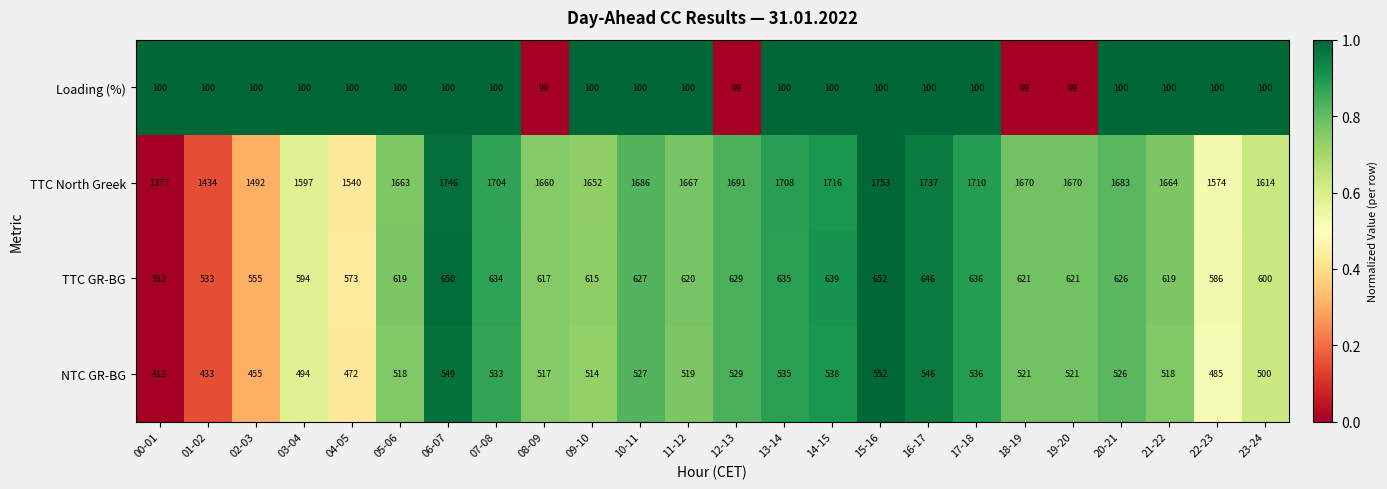

At 22-23, list the series in order from largest to smallest.

TTC North Greek, TTC GR-BG, NTC GR-BG, Loading (%)